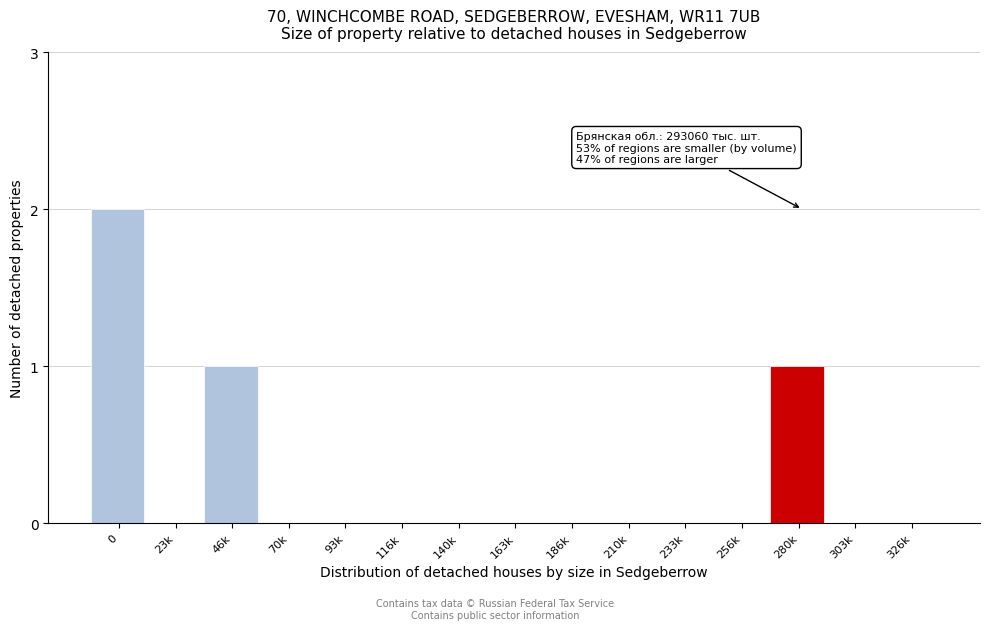

Reading left to right, list all the values displayed in this chart.

0=2	23k=0	46k=1	70k=0	93k=0	116k=0	140k=0	163k=0	186k=0	210k=0	233k=0	256k=0	280k=1	303k=0	326k=0